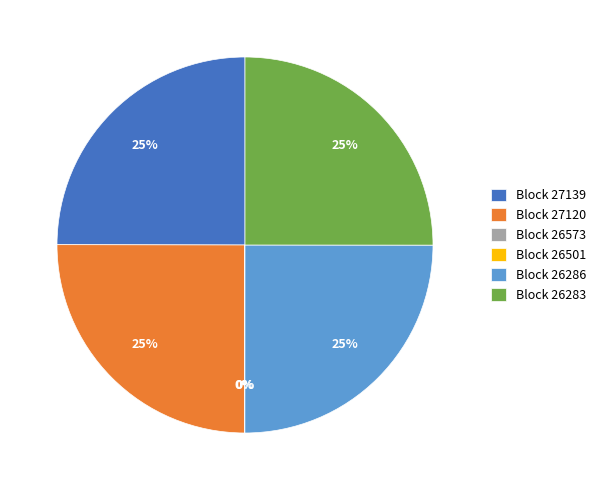

What is the ratio of the value at Block 27120 to the value at Block 26283?

1.0